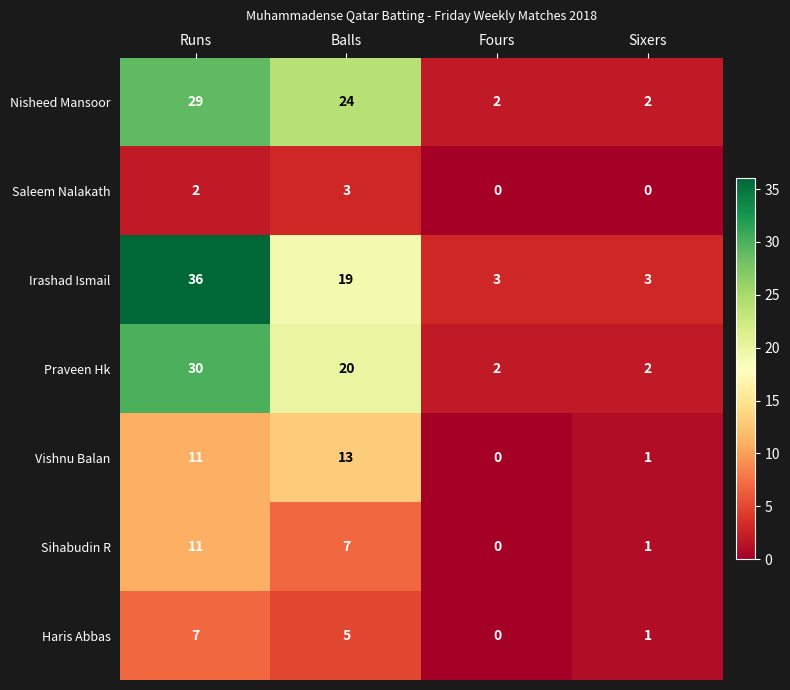

Count the number of categories in the chart.

4